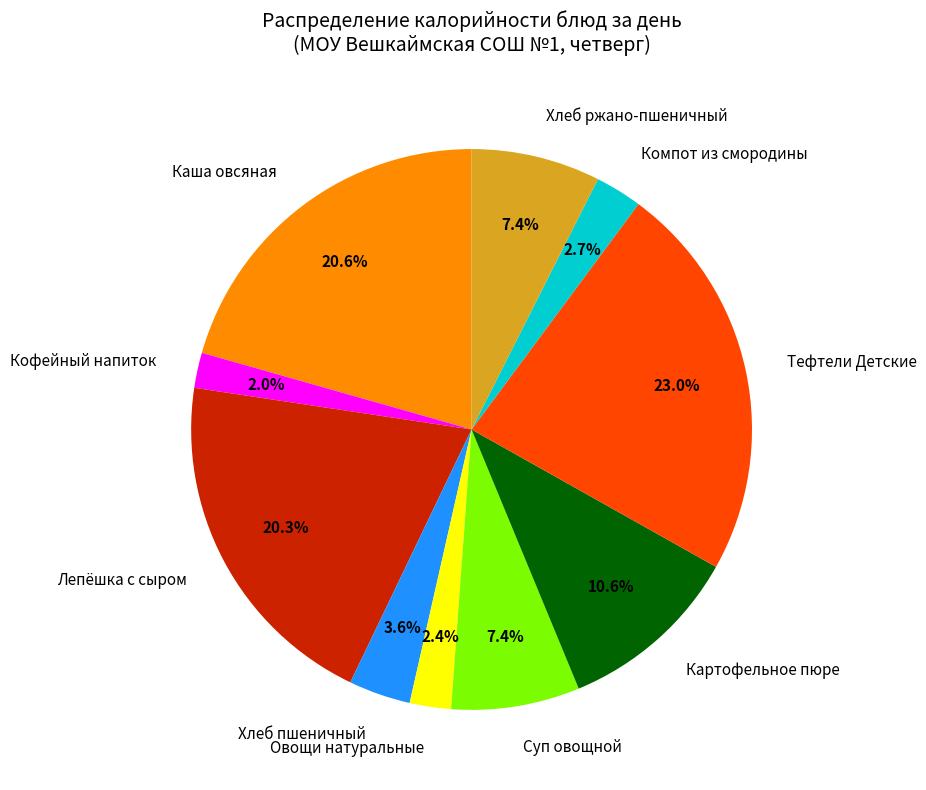

How many segments does this pie chart have?

10